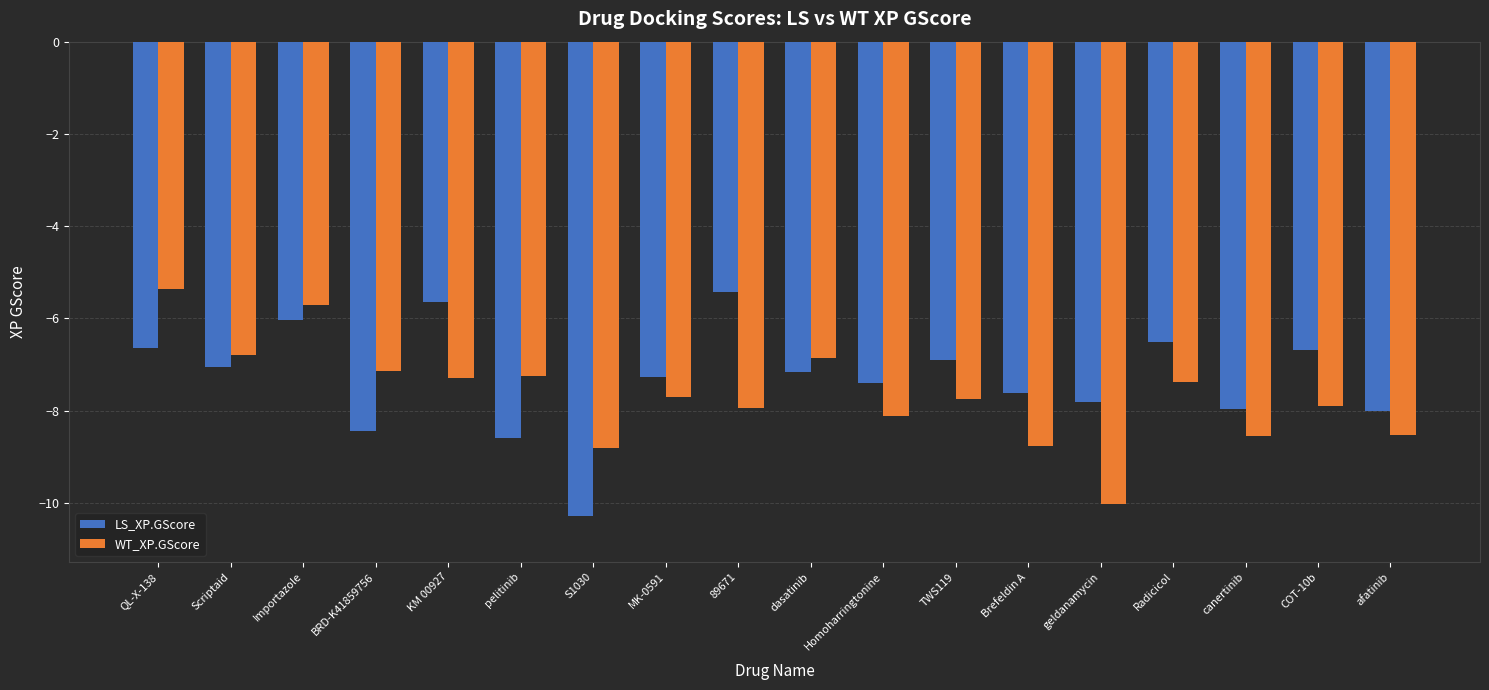

How many values in the LS_XP.GScore series are below -7?

11